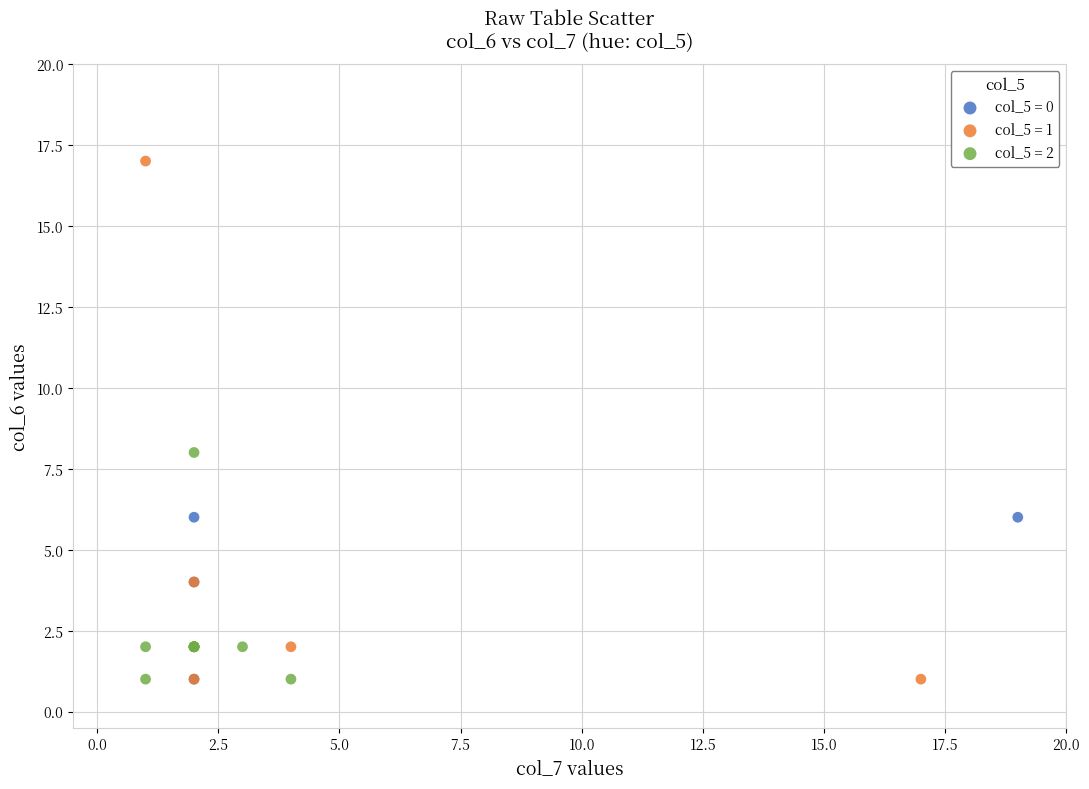

Which series has the widest spread of Y values?

col_5 = 1